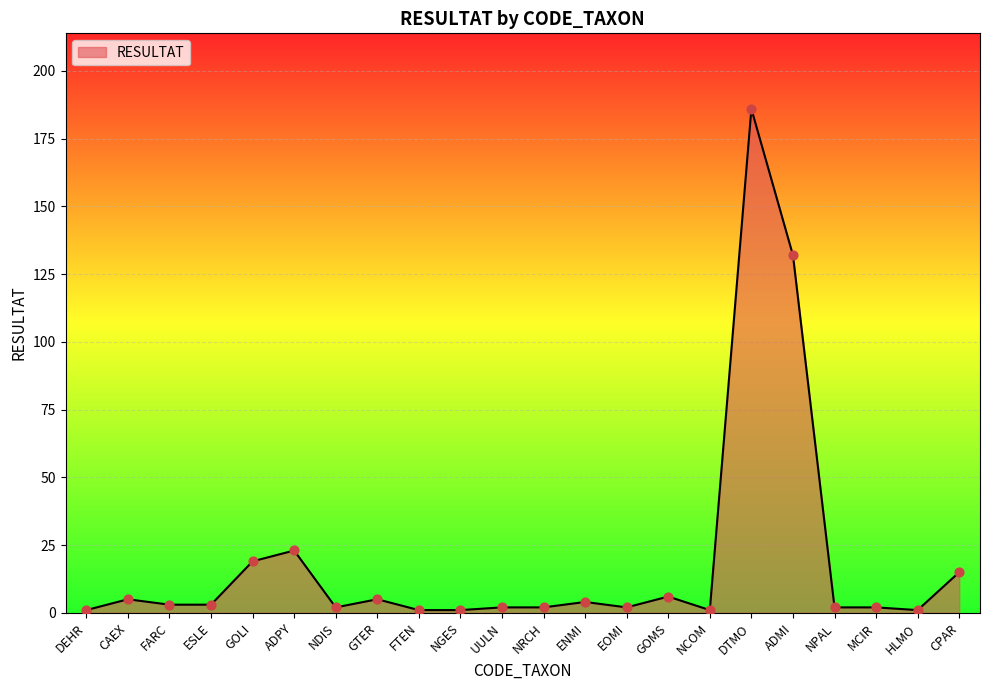

What is the change in value from NCOM to ADMI?

+131